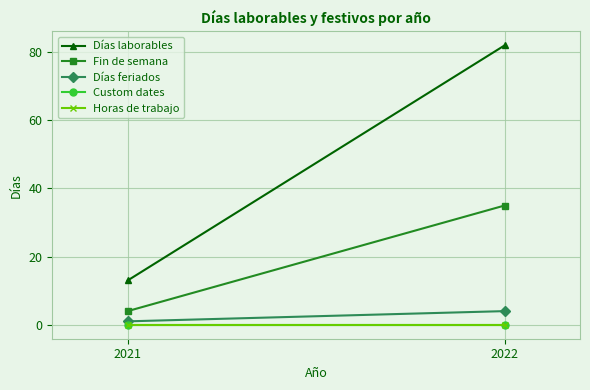

Reading left to right, list all the values displayed in this chart.

Días laborables: 13	82
Fin de semana: 4	35
Días feriados: 1	4
Custom dates: 0	0
Horas de trabajo: 0	0